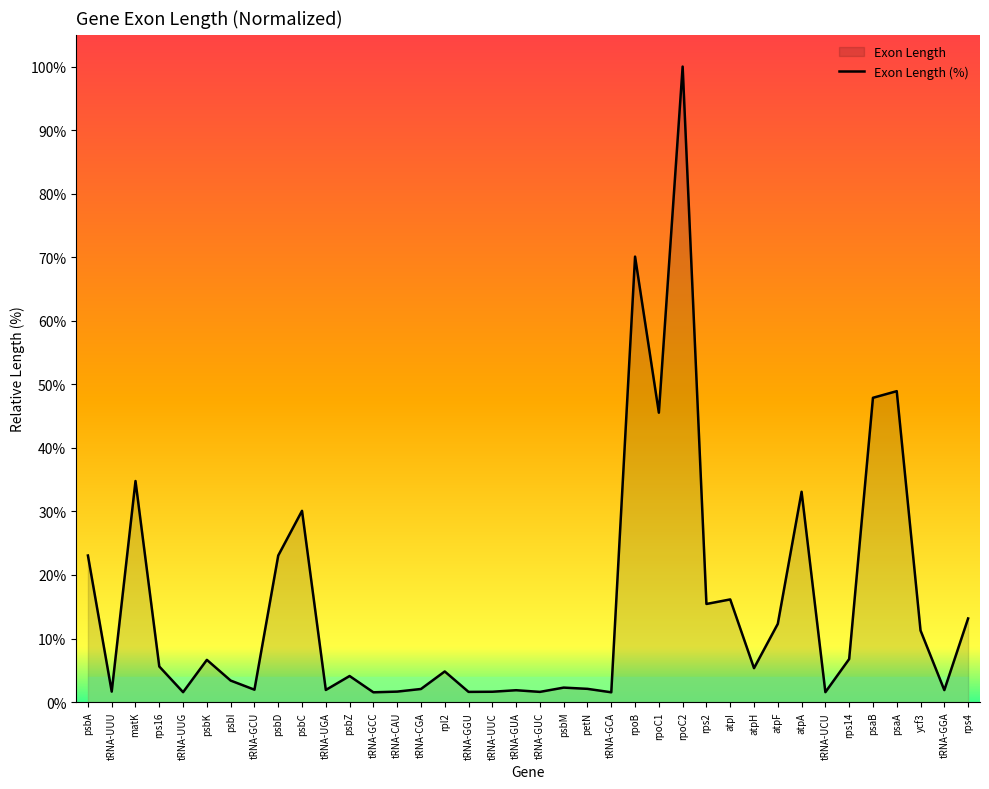

How many points are lower than both their immediate neighbors (excluding endpoints)?

13